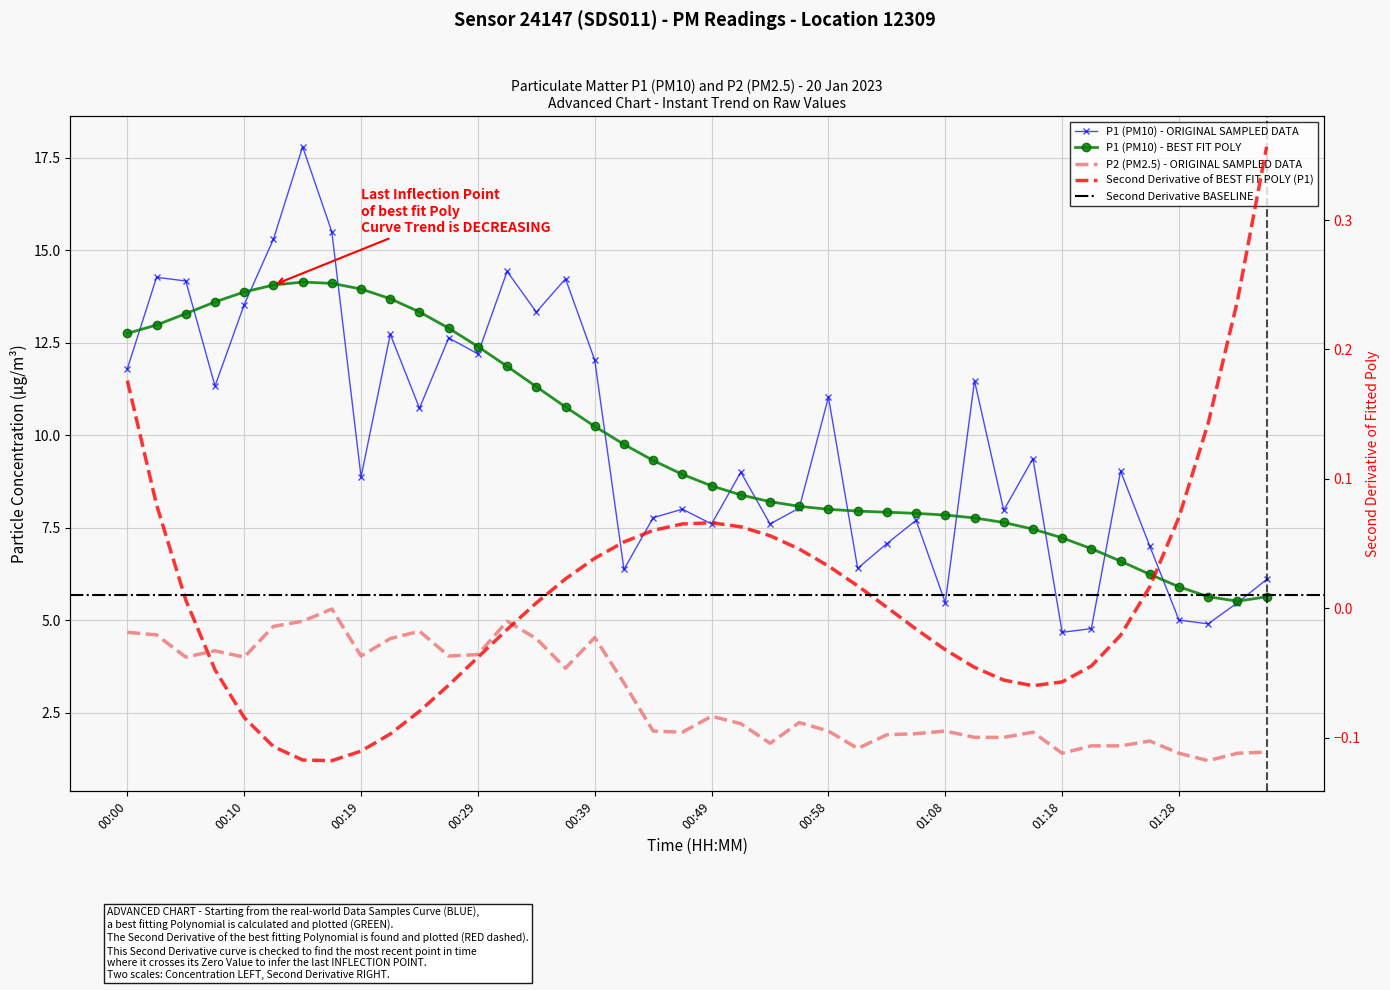

The value of P2 at 00:39 is 1.3. True or false?

False